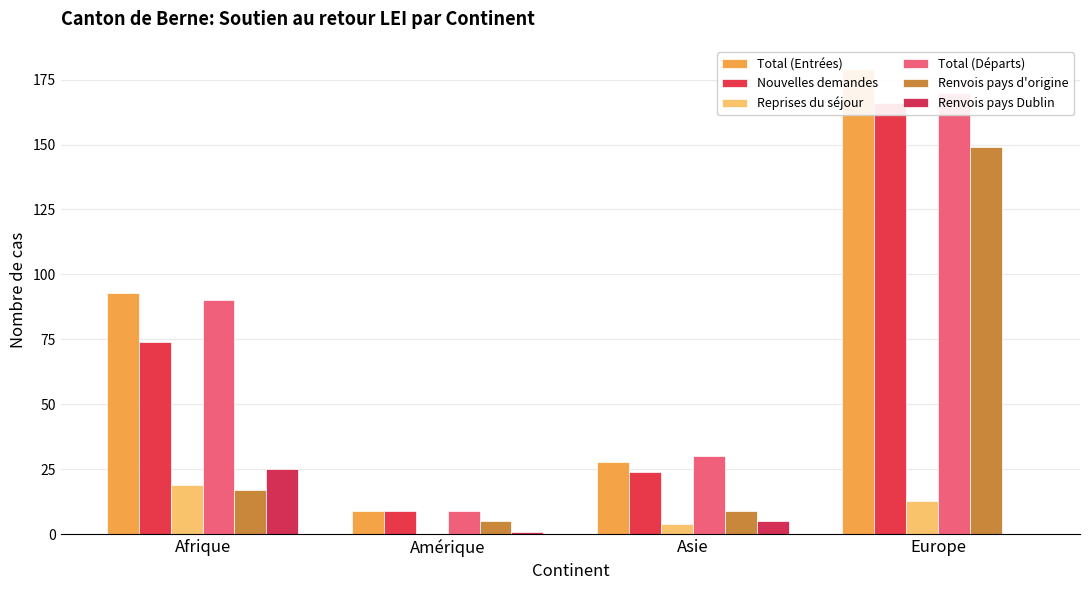

Rank the series by their maximum value, from lowest to highest.

Reprises du séjour, Renvois pays Dublin, Renvois pays d'origine, Nouvelles demandes, Total (Départs), Total (Entrées)